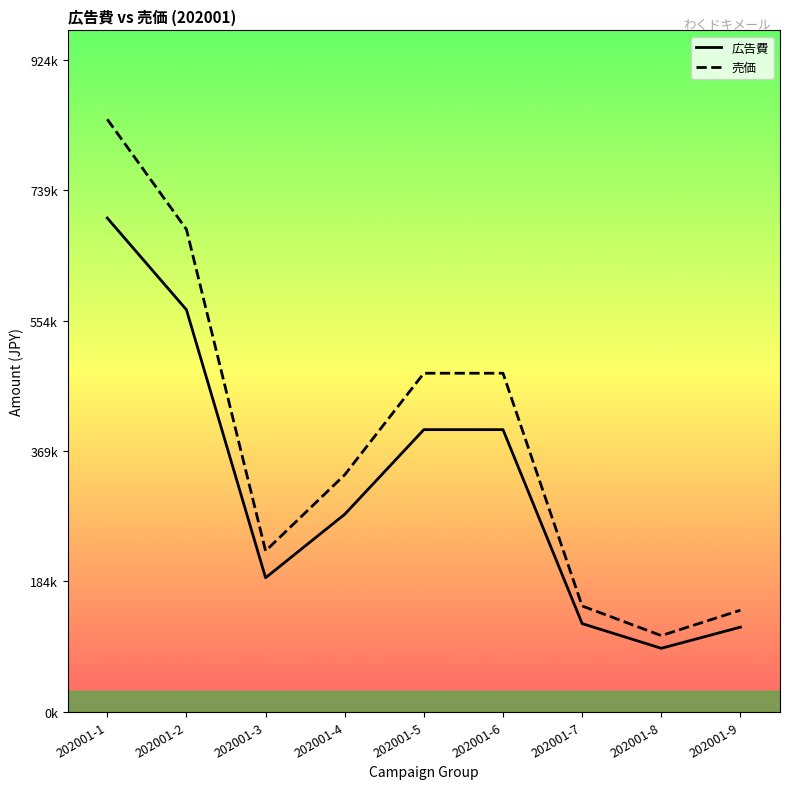

Read the 売価 value at 202001-2.

684000